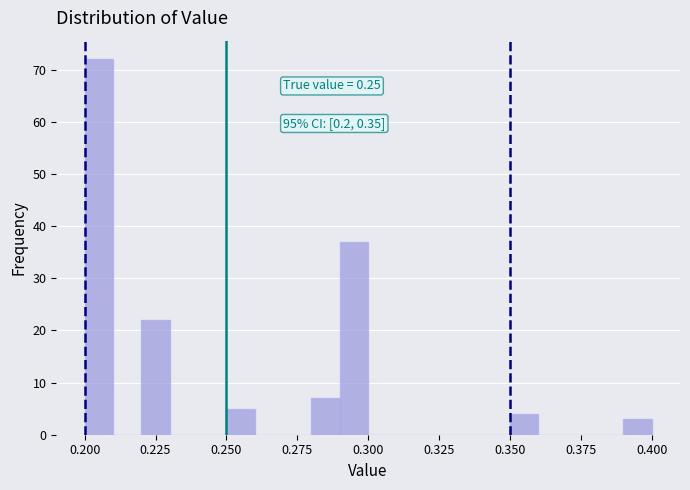

Around what value on the x-axis is the tallest bar? Give the approximate position of its centre, as read against the axis.

0.205